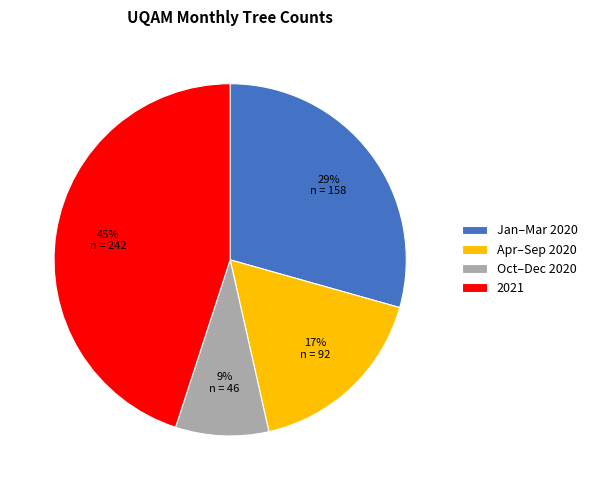

Which category has the biggest portion of the pie?

2021